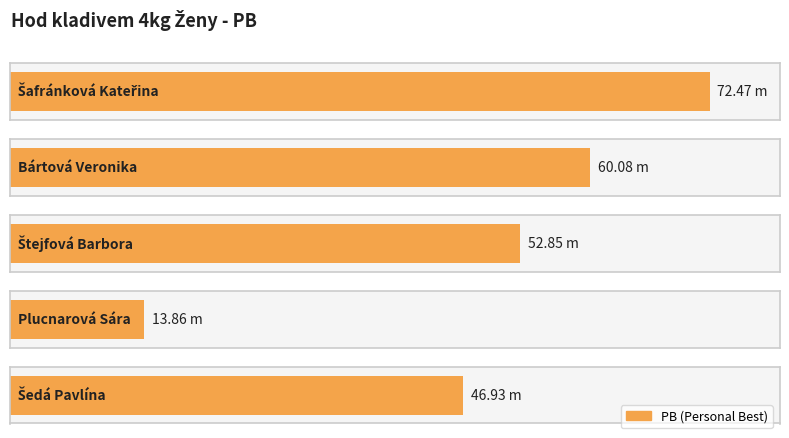

What is the label of the 3rd bar from the left?

Štejfová Barbora